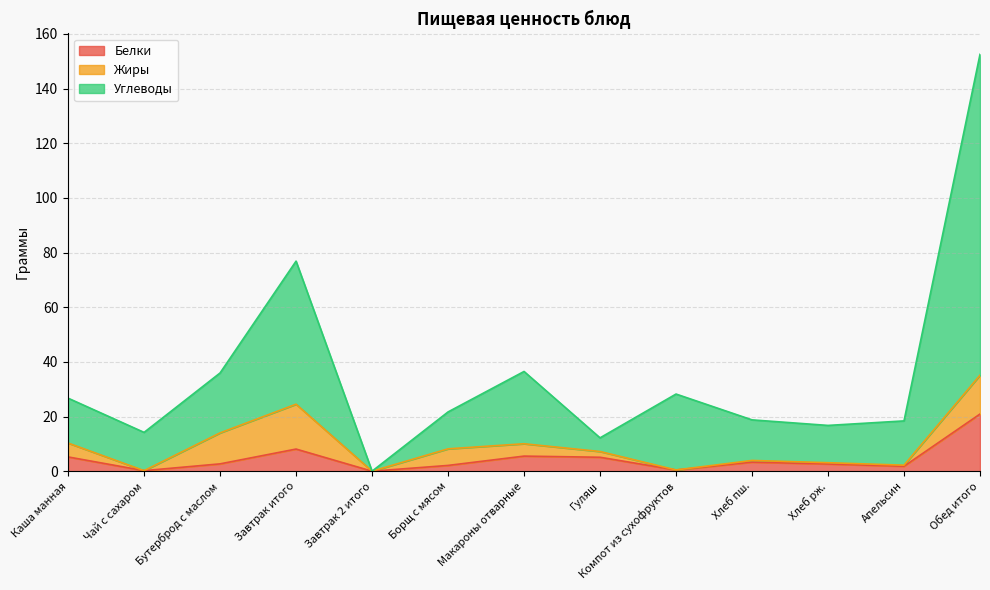

At which label does Белки reach its peak?

Обед итого